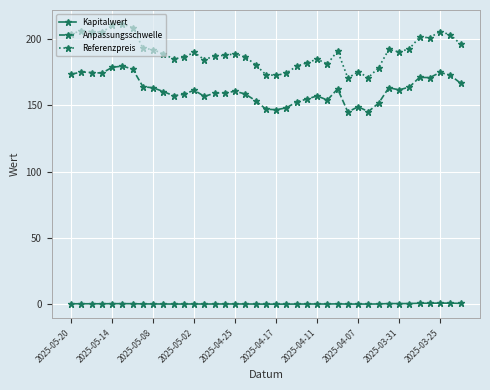

Does the chart display data point markers on the line(s)?

Yes